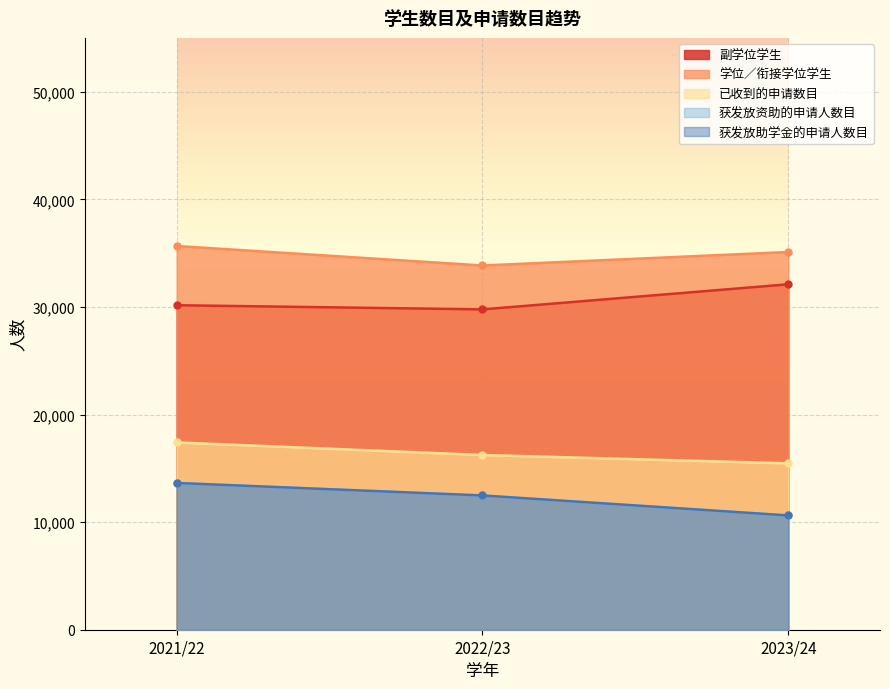

How many lines are shown in the chart?

5